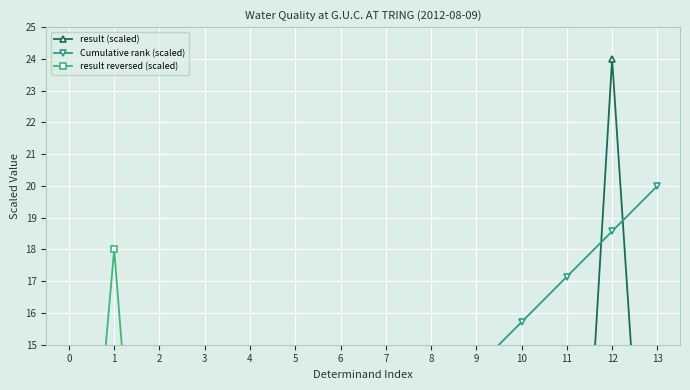

List the series in order of their peak value, highest first.

result (scaled), Cumulative rank (scaled), result reversed (scaled)